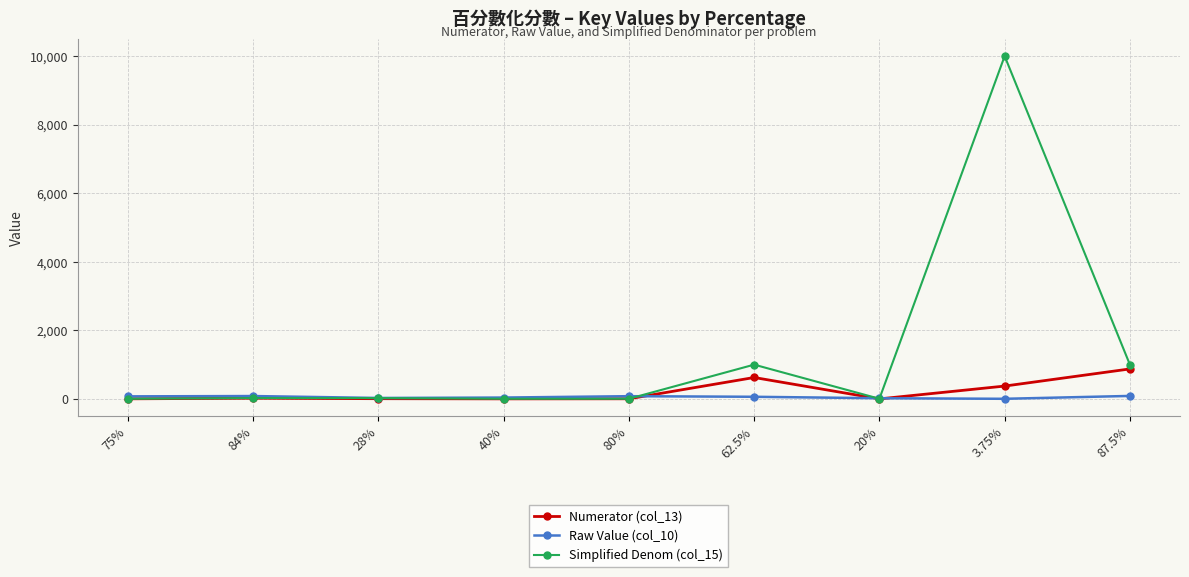

True or false: Numerator (col_13) has more than 0 interior local peaks.

True